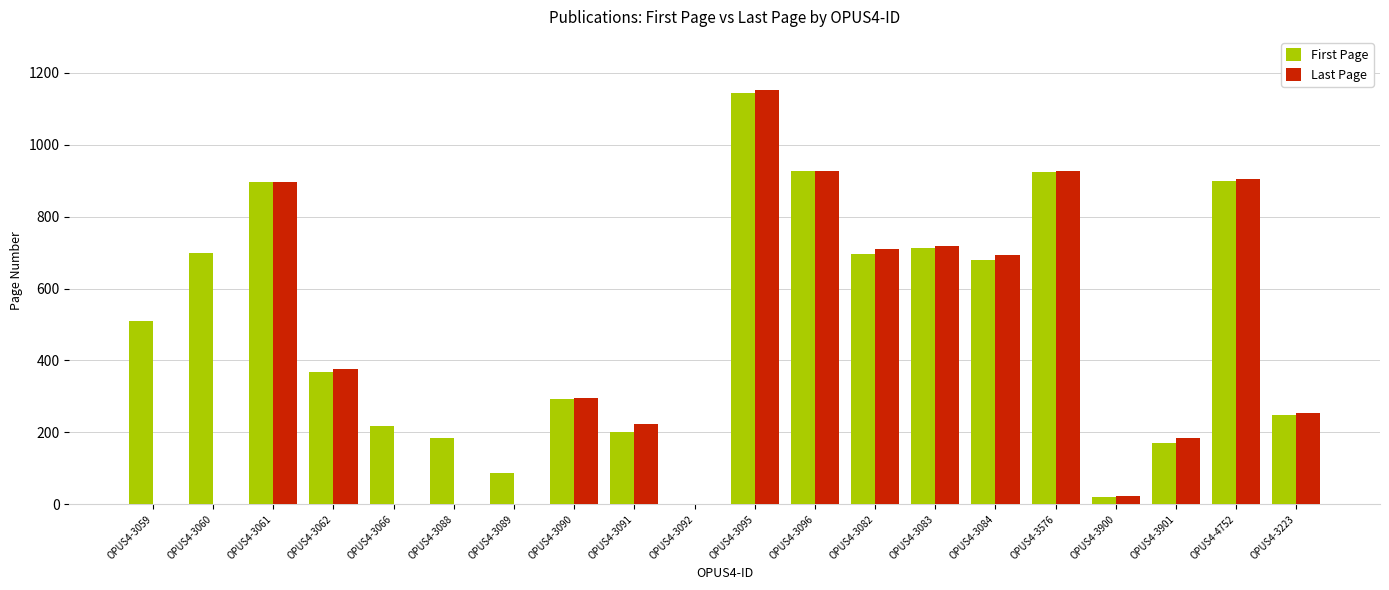

How many groups of bars are there?

20